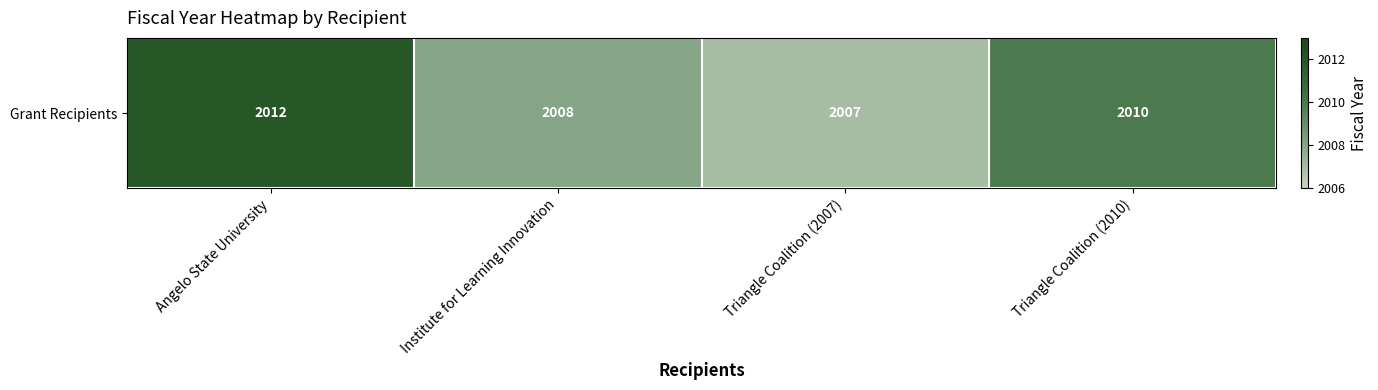

The value at Triangle Coalition (2010) is 2010. True or false?

True